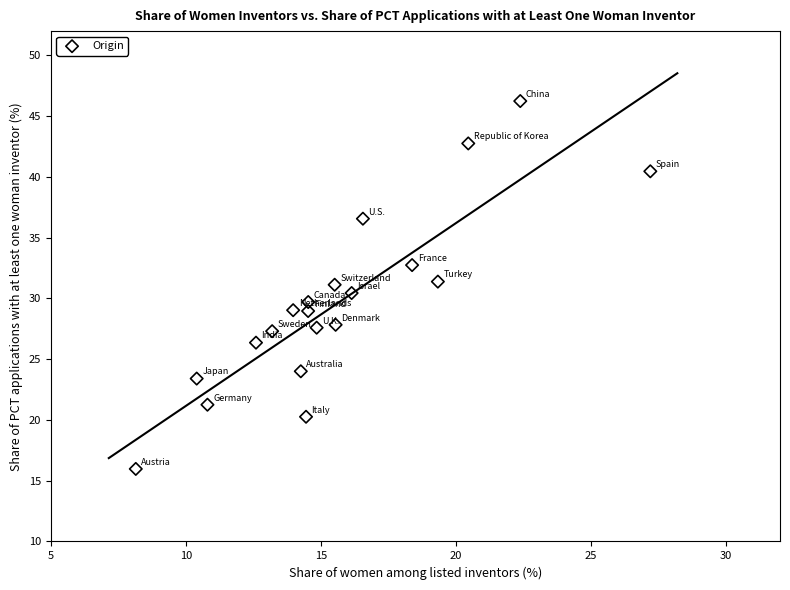

What is the range of Y values (max minus min)?

30.3